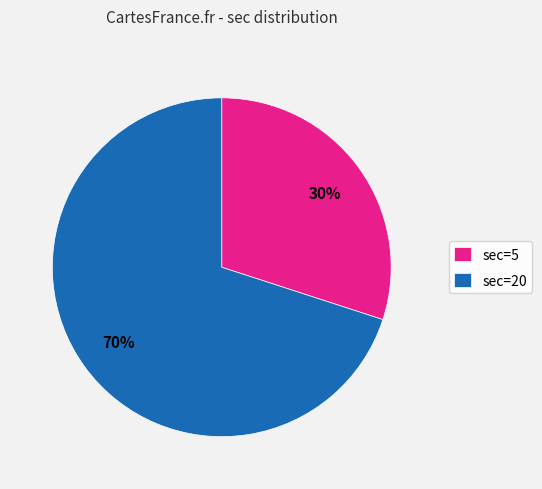

The sec=5 slice represents 40% of the pie. True or false?

False